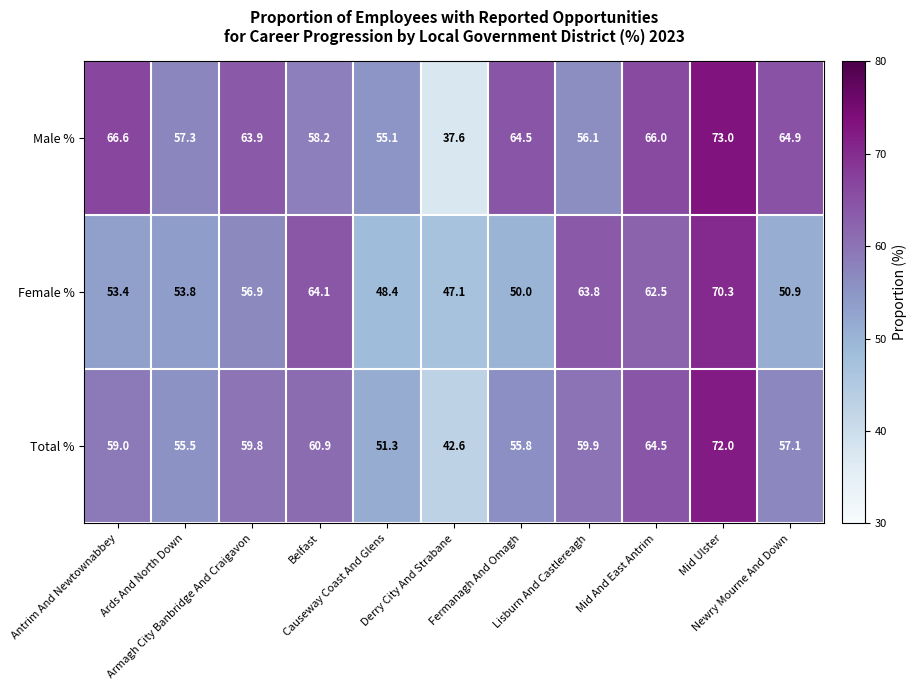

What is the greatest value displayed?

73.0